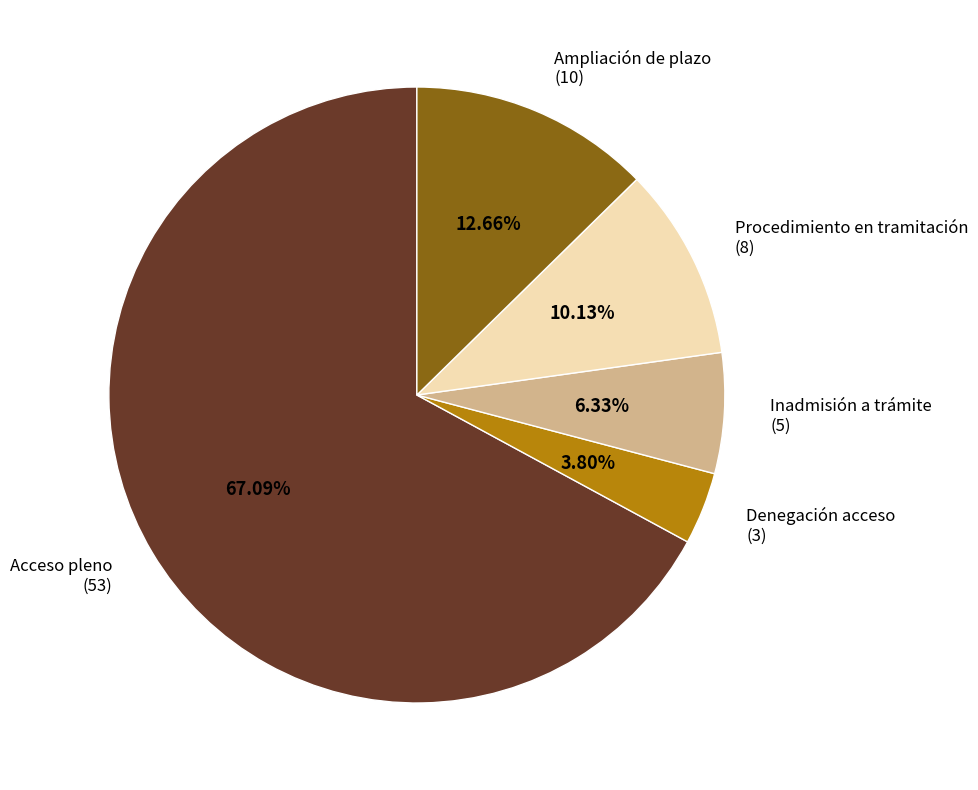

Is there a majority slice in this chart?

Yes